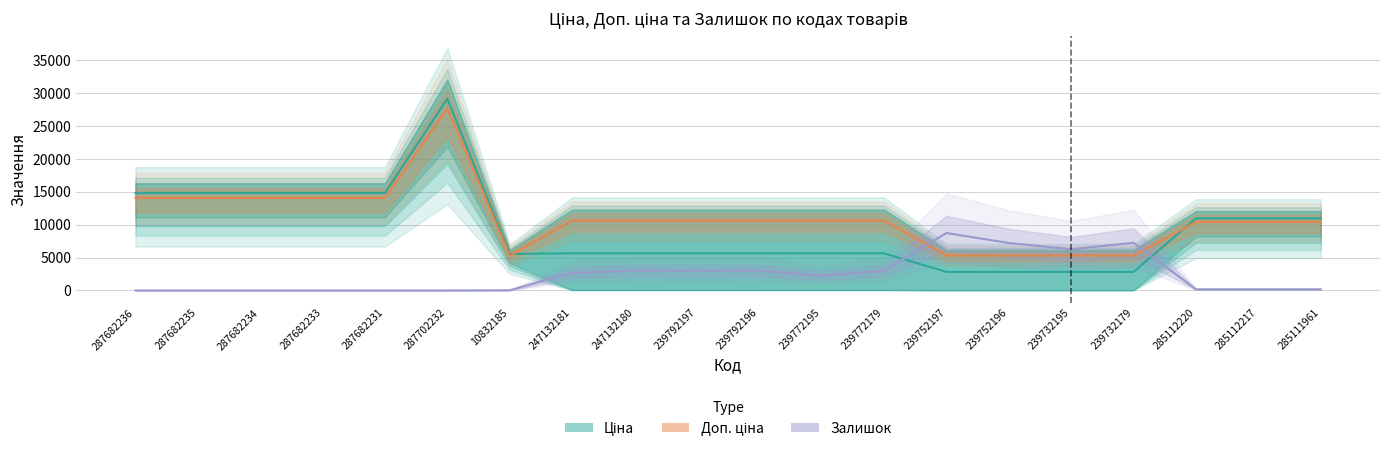

True or false: Доп. ціна and Залишок intersect in this chart.

True